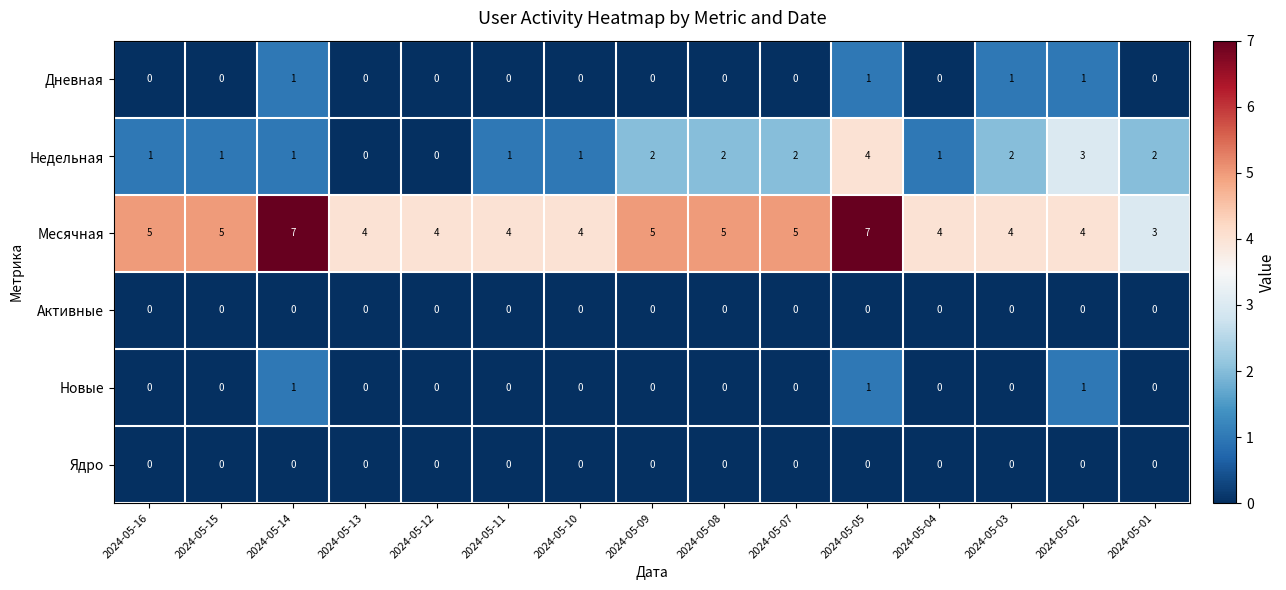

How many distinct data groups are displayed?

6